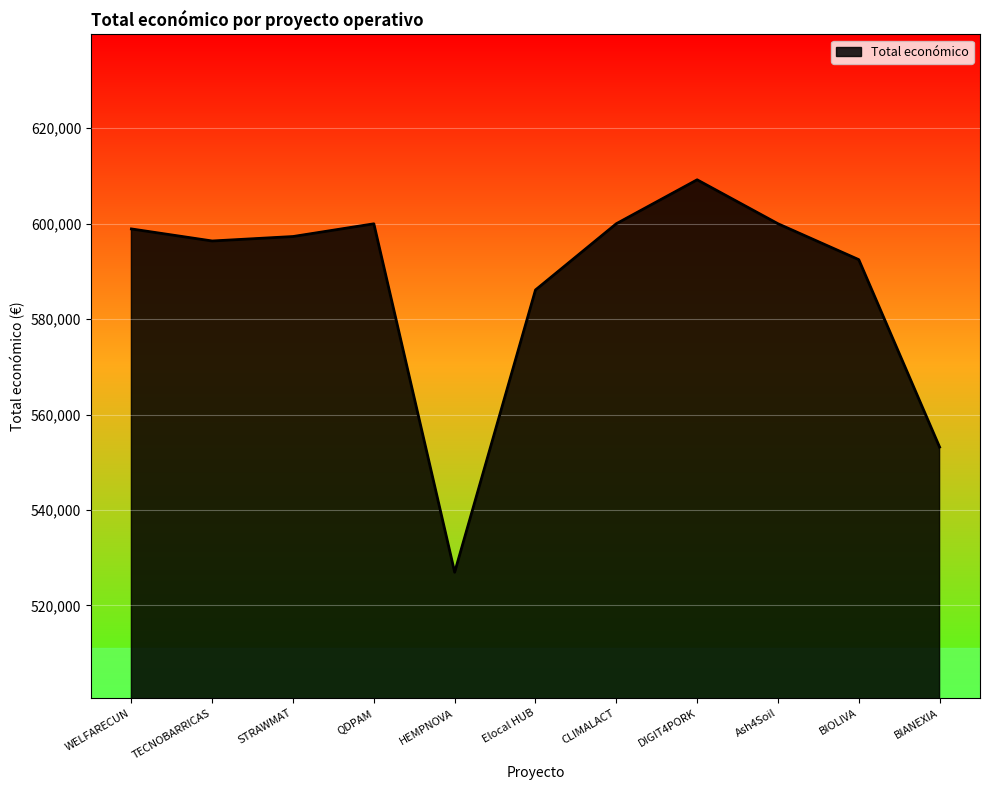

What is the smallest value displayed?

526962